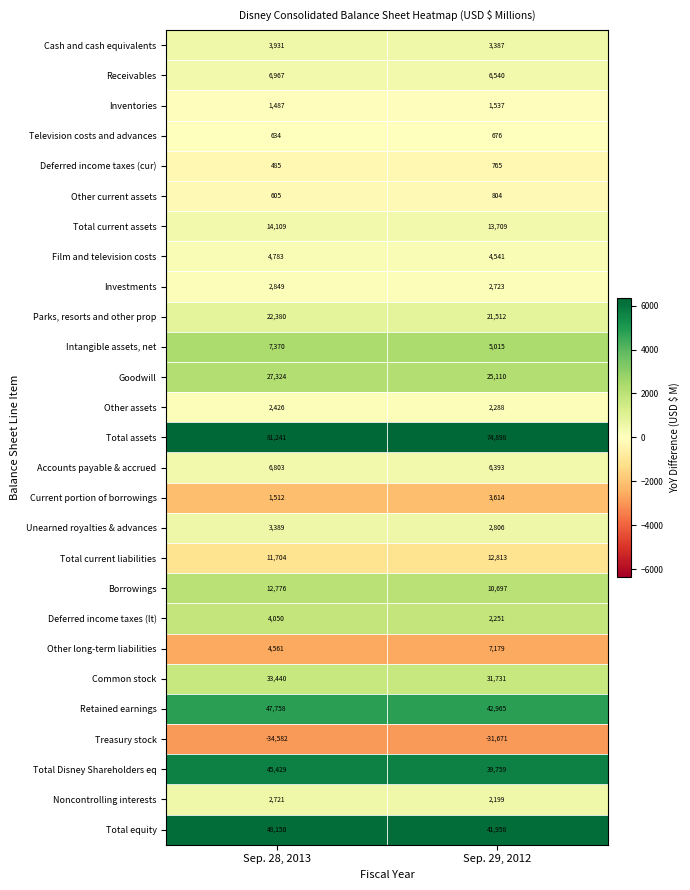

How many series are shown in this chart?

27